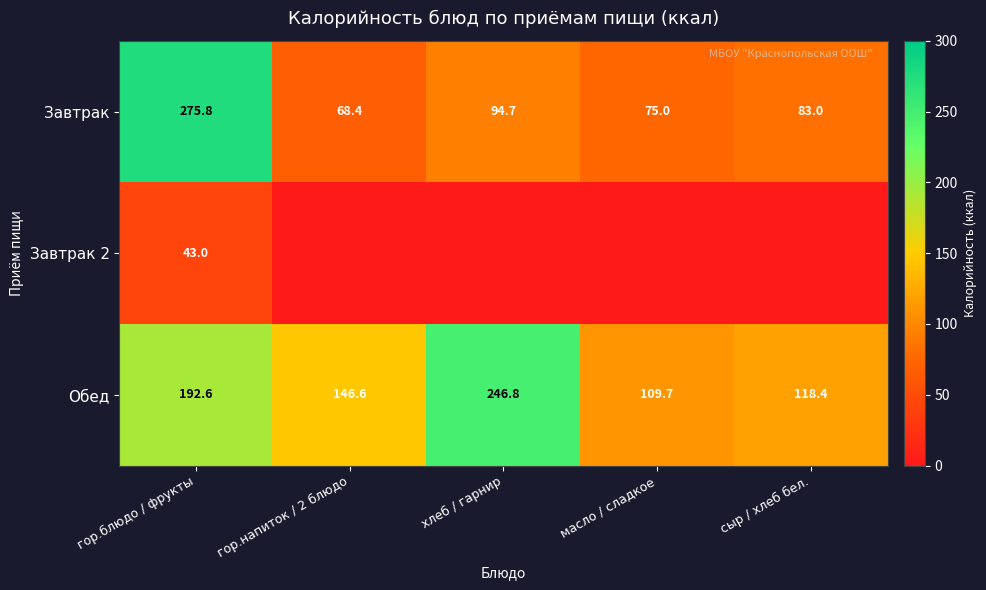

What is the sum of the Завтрак values at гор.напиток / 2 блюдо and масло / сладкое?

143.4